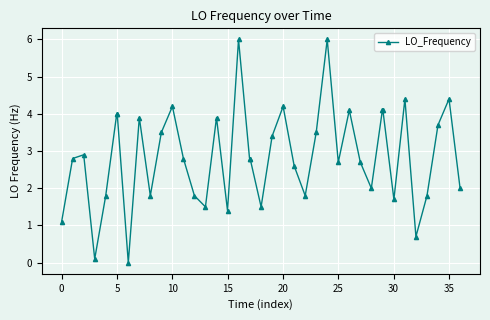

What is the difference between the maximum and second lowest values?

5.9